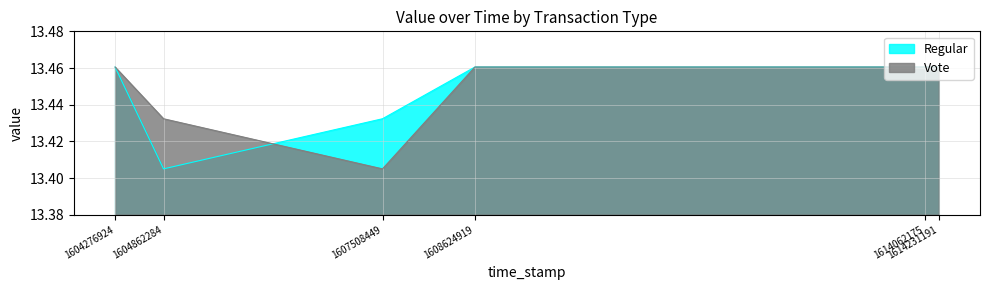

What is the sum of all Regular values?

80.7